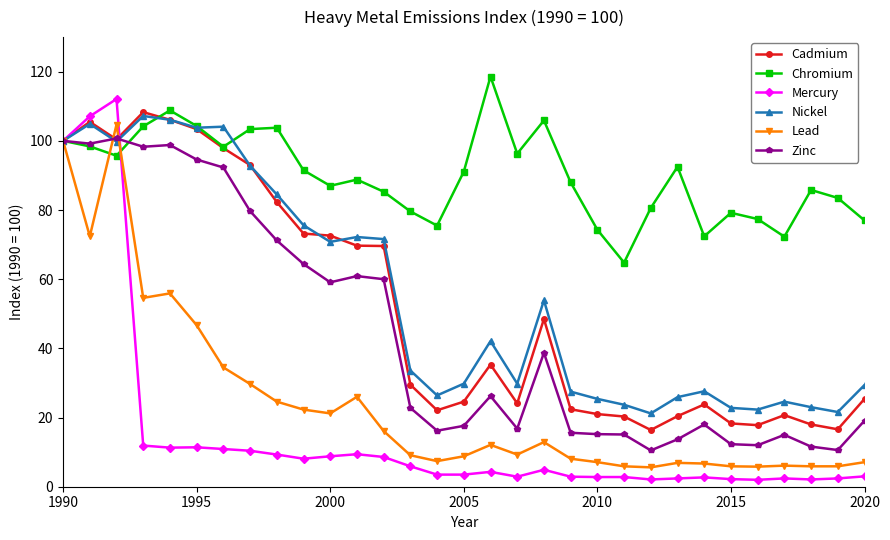

What is the lowest value of the Cadmium series?

16.4